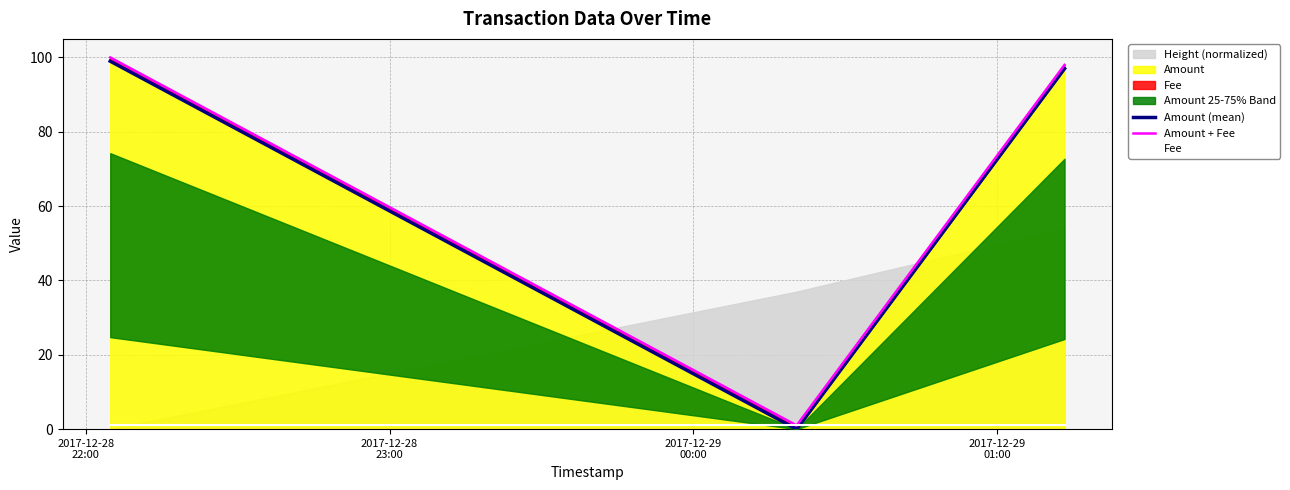

The value of Fee at 2017-12-28
23:00 is 2. True or false?

False